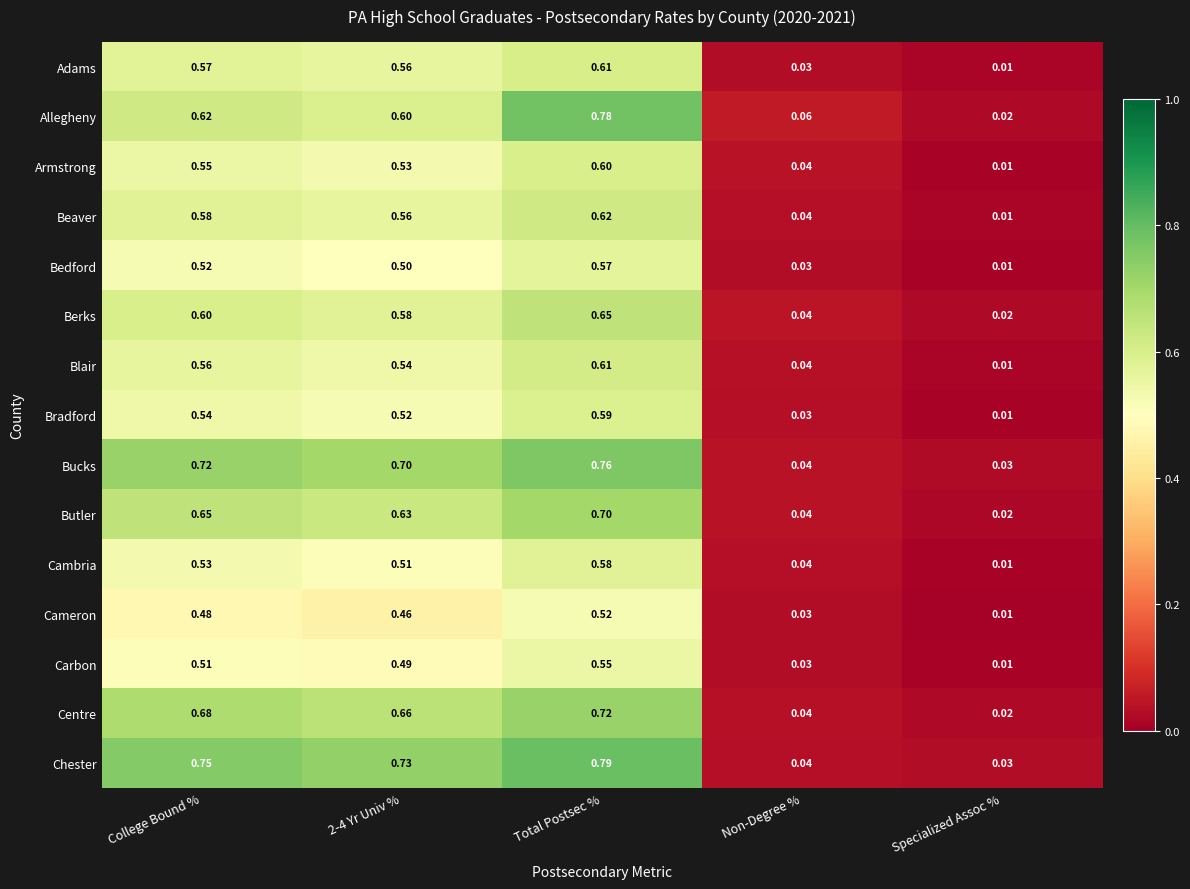

Count the number of categories in the chart.

5